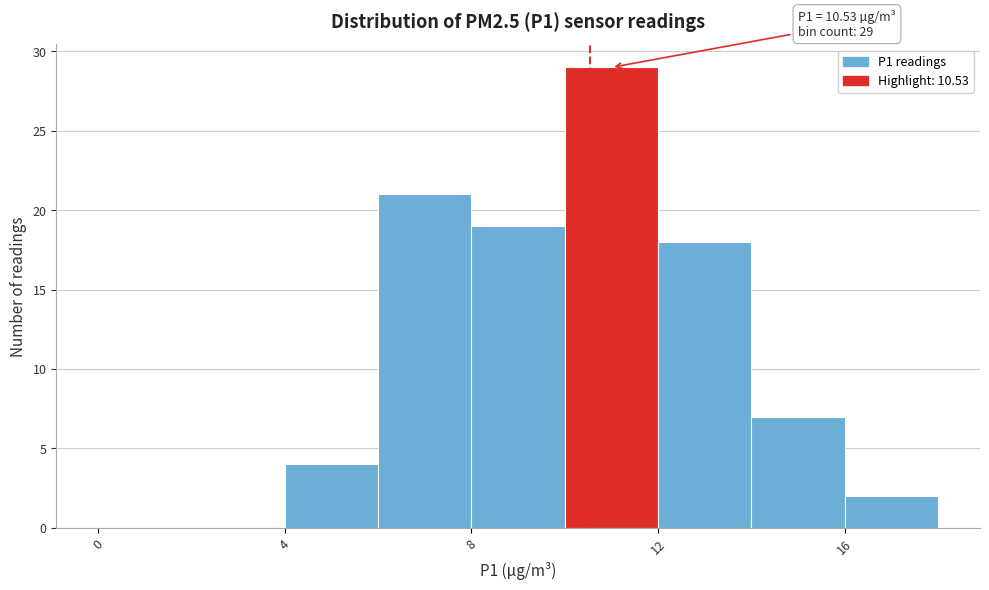

Which range on the x-axis has the tallest bar?

10 to 12